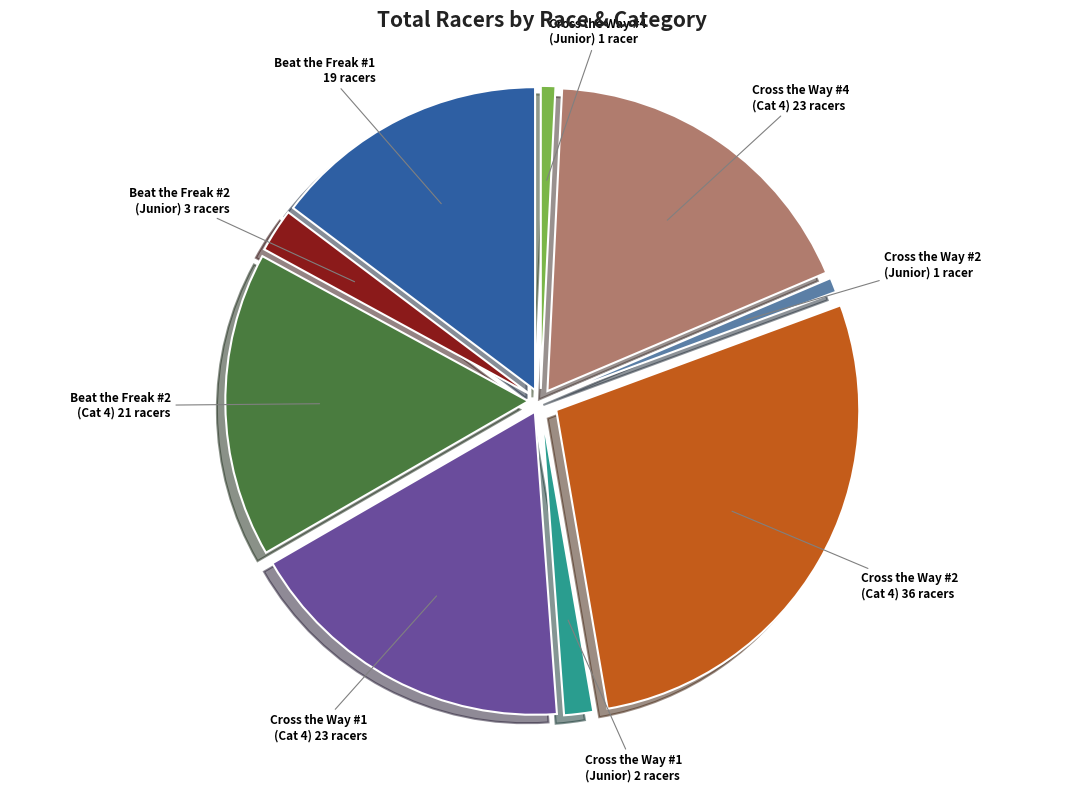

Is Cross the Way #2 the majority of the pie?

No